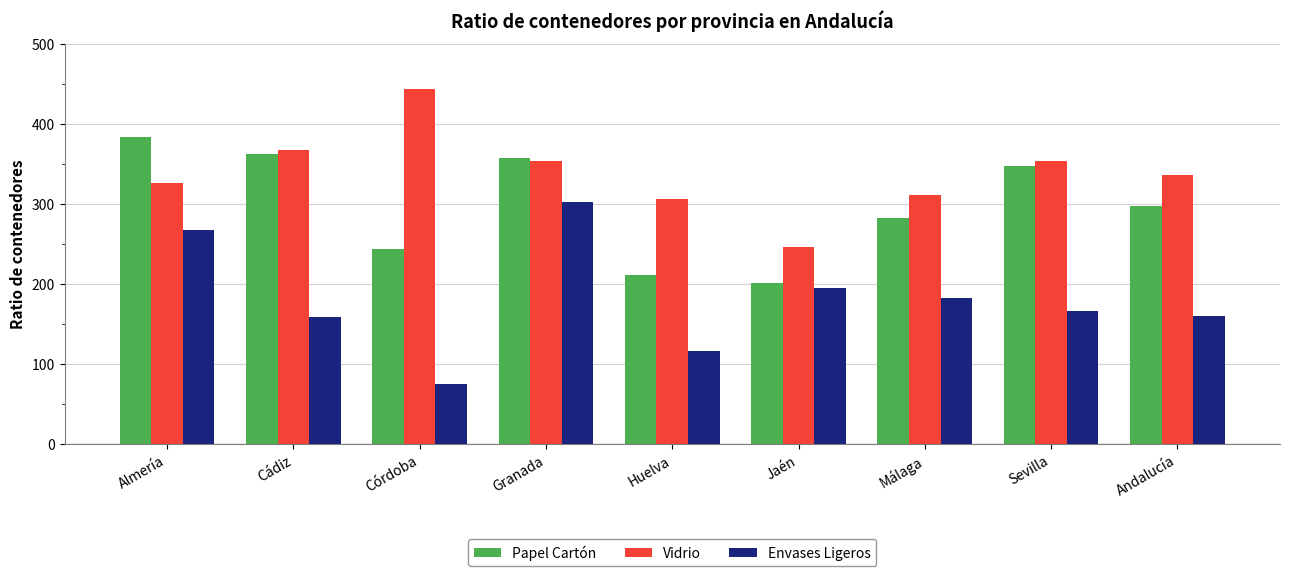

List the series in order of their overall mean, highest first.

Vidrio, Papel Cartón, Envases Ligeros